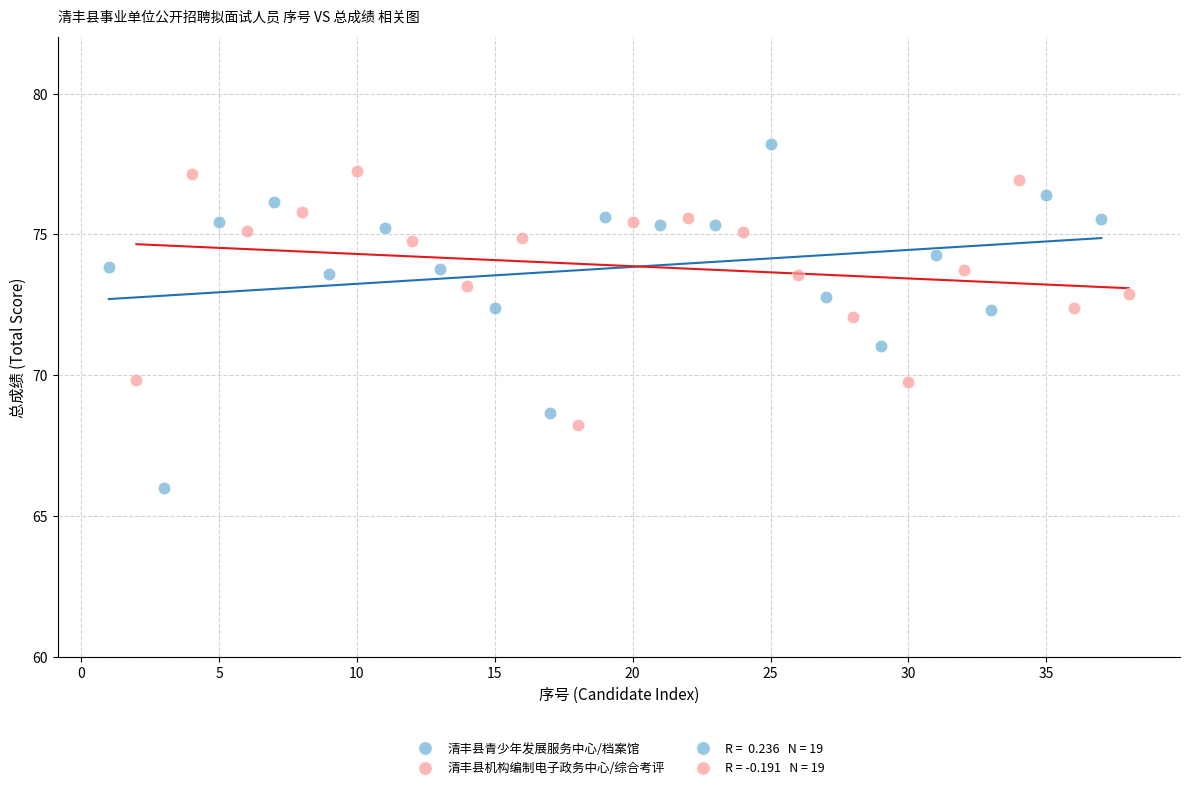

Which series contains the lowest Y value?

清丰县青少年发展服务中心/档案馆